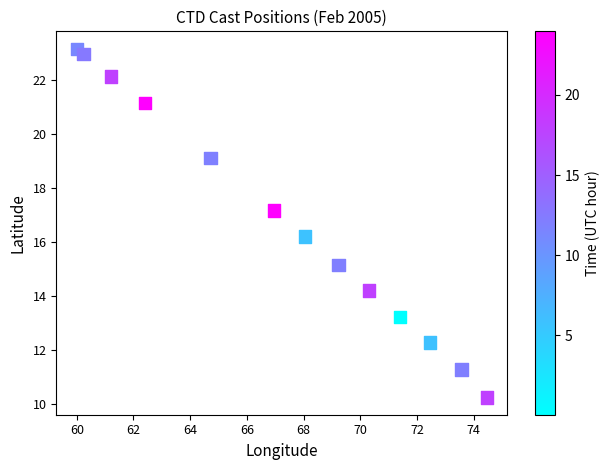

What is the range of X values (max minus min)?

14.5